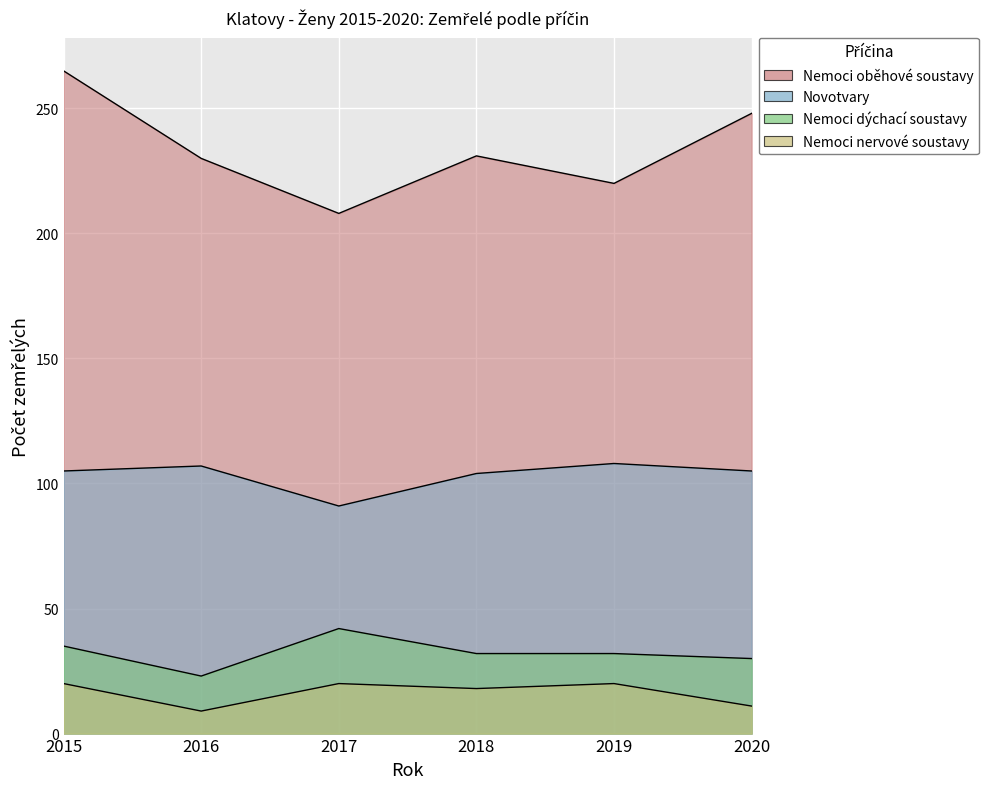

What is the value of the Novotvary point at the 4th from the left?

104